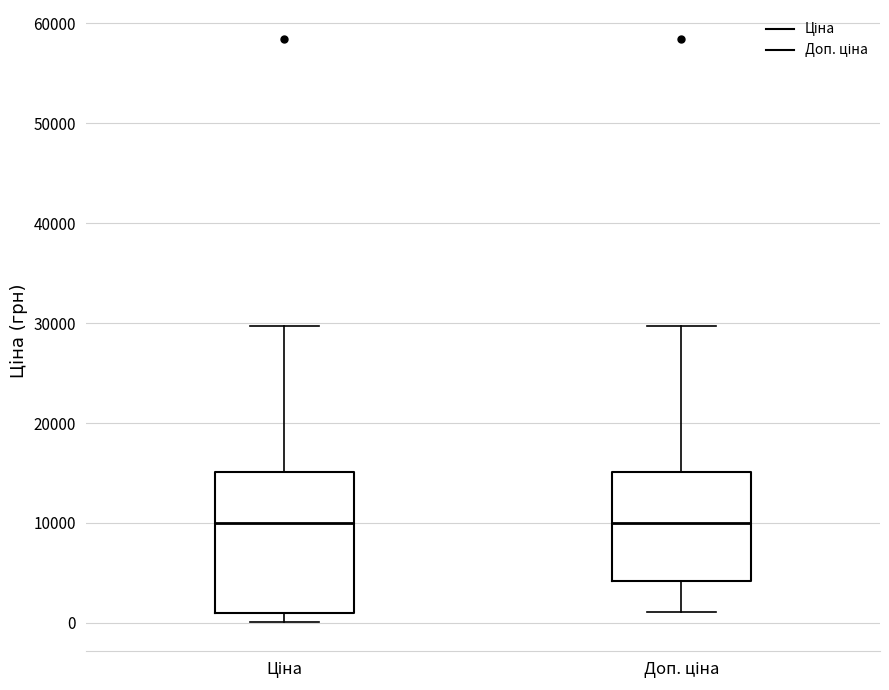

Reading left to right, transcribe this box plot: for each box, give where its median line is, the range the box spans, and where its two whiskers end, as read against the y-axis. The values are not printed on the chart, so give them approximately, as read against the axis.

Ціна: median 10000, box 1000 to 15000, whiskers 0 to 30000
Доп. ціна: median 10000, box 4000 to 15000, whiskers 1000 to 30000